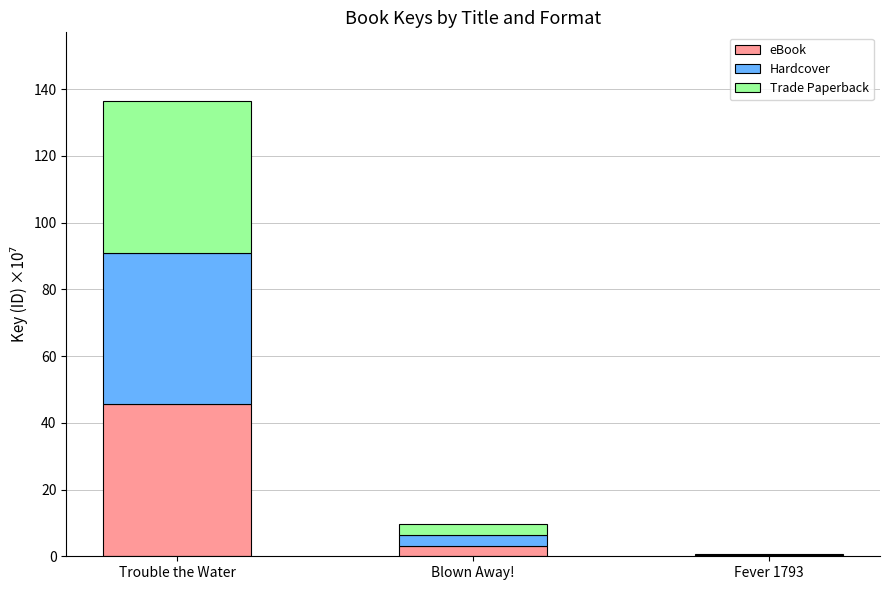

Reading left to right, what are the values for eBook?

Trouble the Water=45.5	Blown Away!=3.2	Fever 1793=0.2